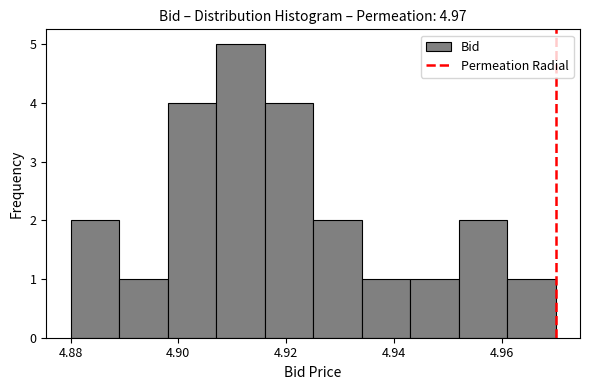

Reading left to right, transcribe this chart: for each bar, give the range it covers on the x-axis and its height. Neither the bar edges nor the heights are printed on the chart, so give them approximately, as read against the axes.

4.880 to 4.889: 2
4.889 to 4.898: 1
4.898 to 4.907: 4
4.907 to 4.916: 5
4.916 to 4.925: 4
4.925 to 4.934: 2
4.934 to 4.943: 1
4.943 to 4.952: 1
4.952 to 4.961: 2
4.961 to 4.970: 1